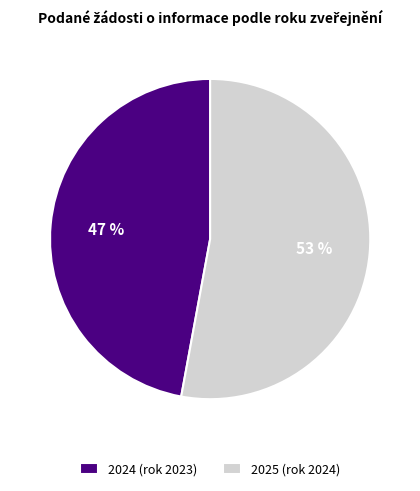

Approximately how many times larger is the value at 2025 (rok 2024) compared to 2024 (rok 2023)?

1.1